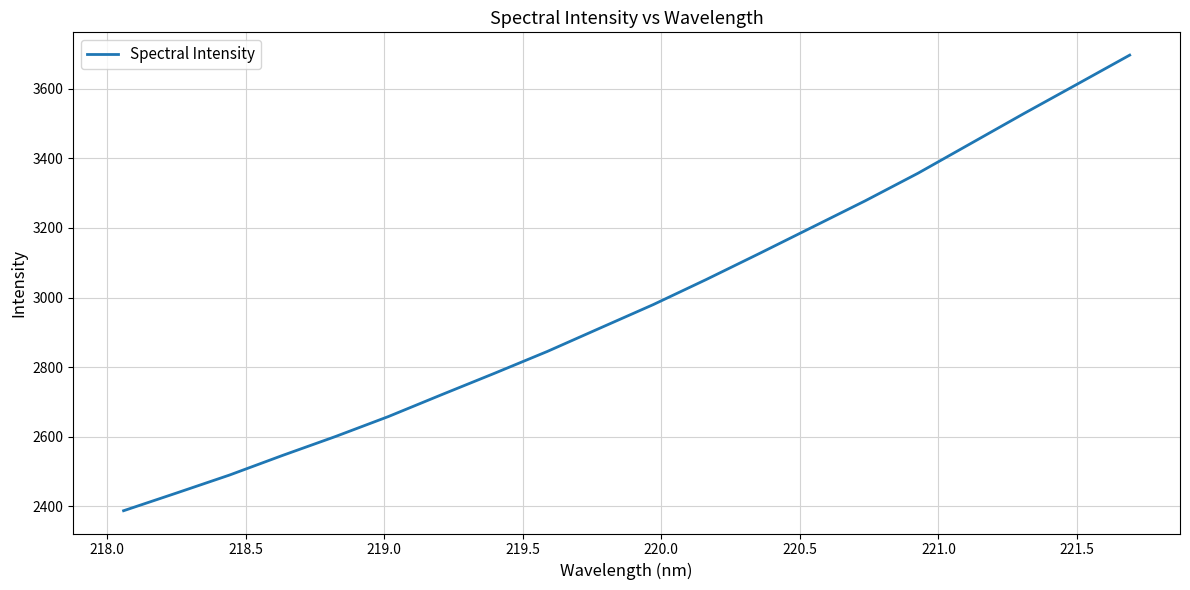

What is the difference between the maximum and minimum values?

1308.2